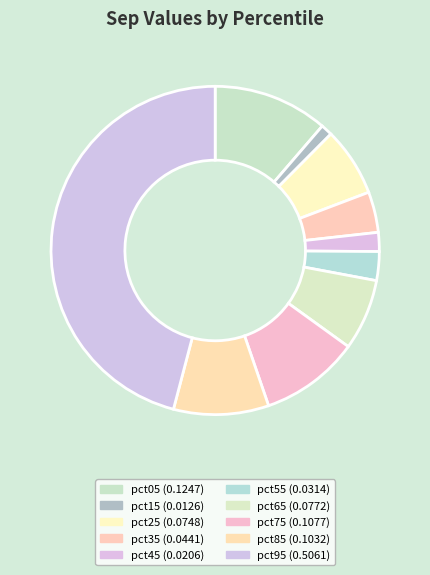

How many slices are in this pie chart?

10